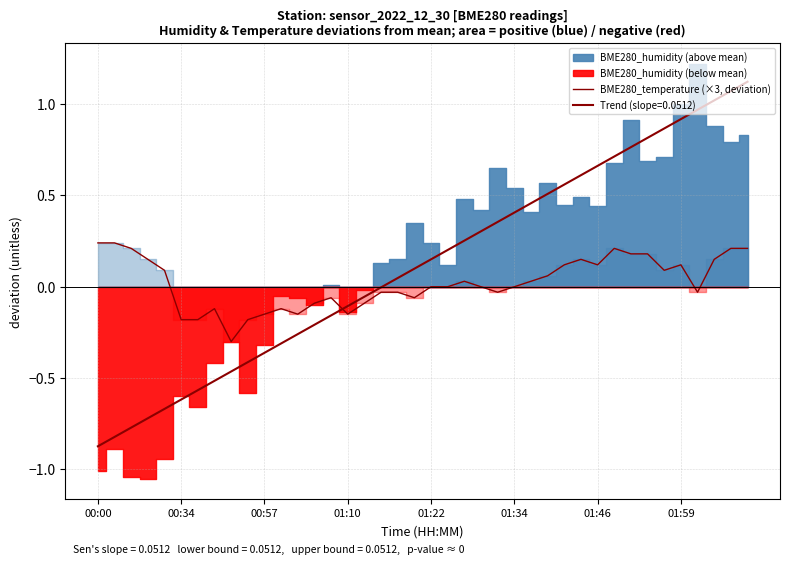

How many values are below zero?

17